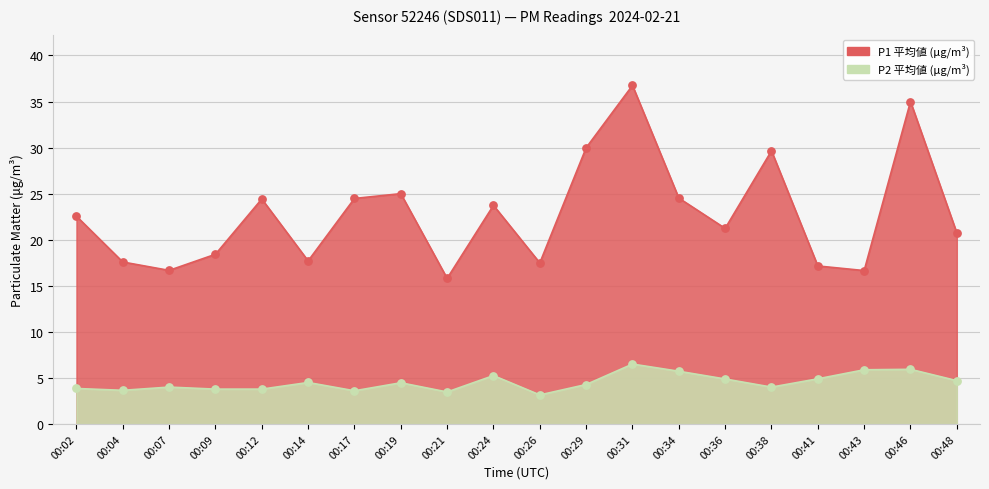

Is the value of P2 at 00:46 greater than the value of P1 at 00:21?

No